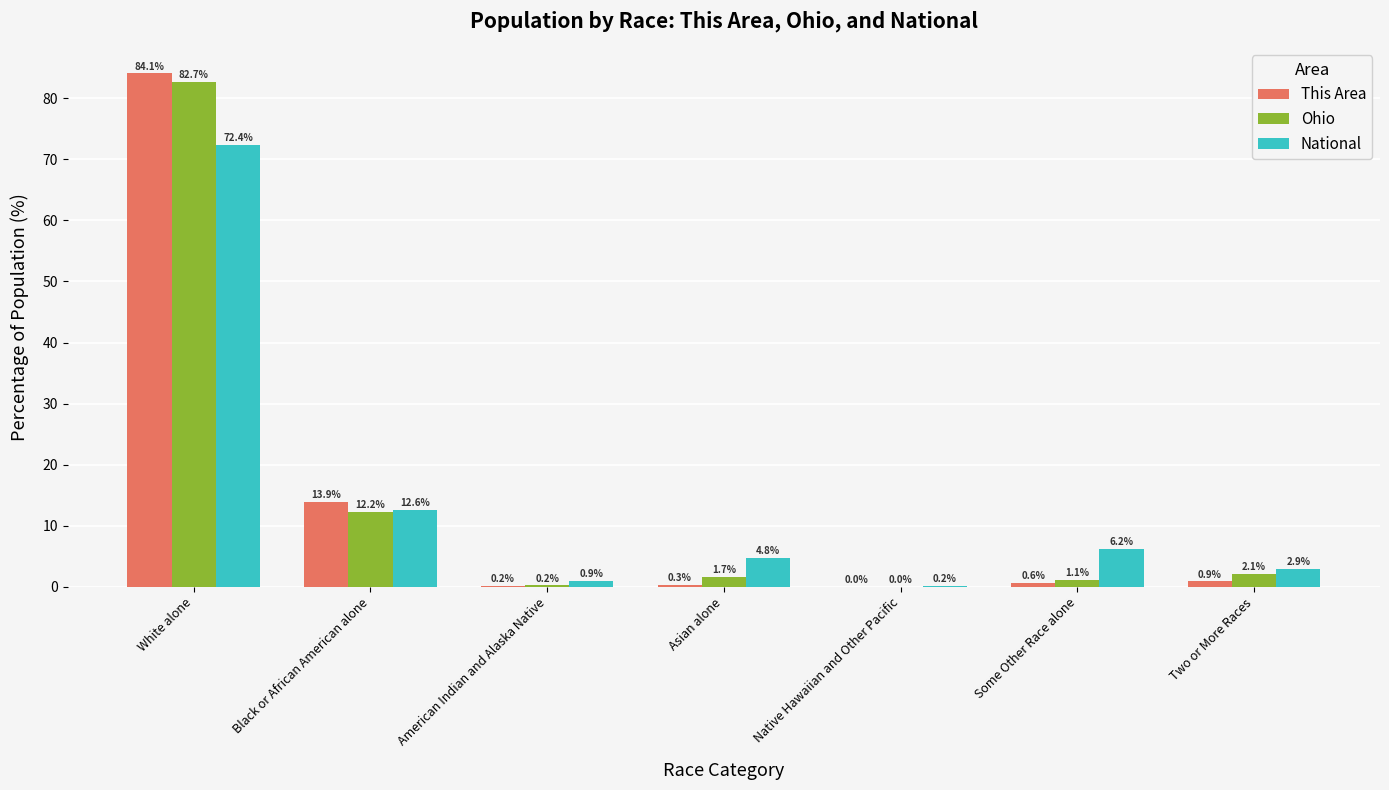

How many distinct data groups are displayed?

3